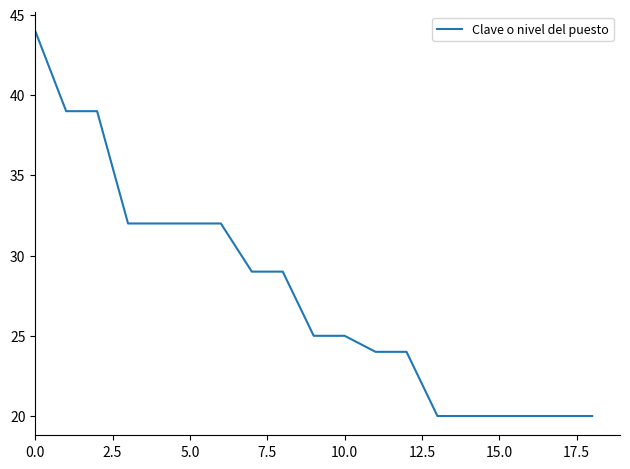

What is the difference between the maximum and minimum values?

24